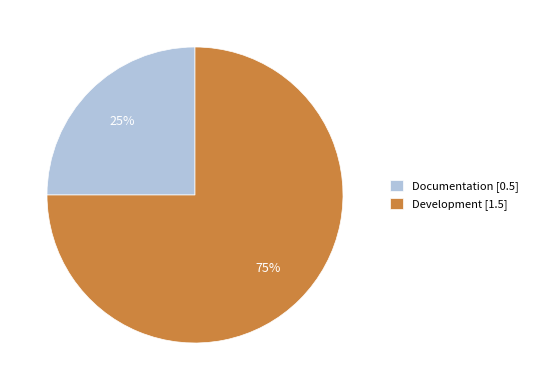

To the nearest percent, what portion does Documentation represent?

25%